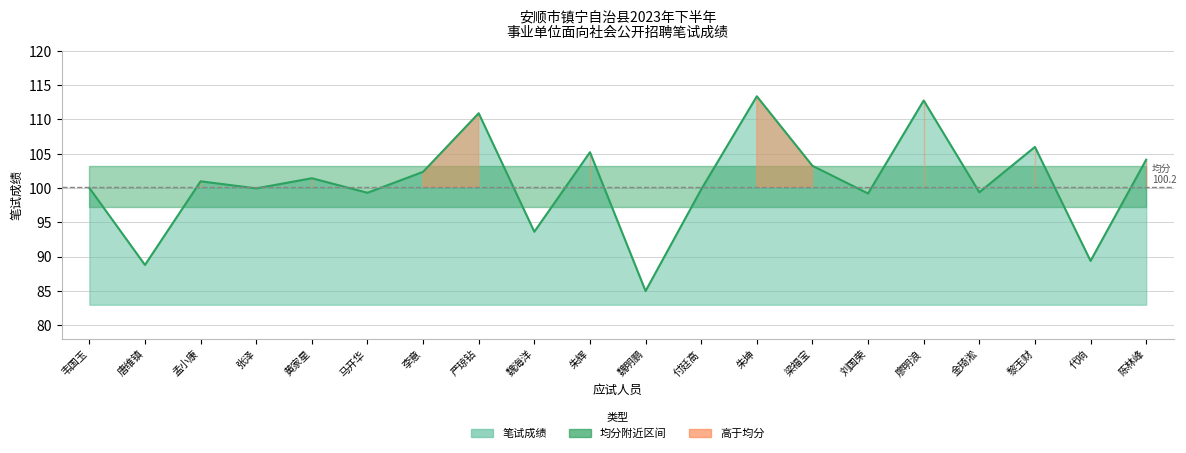

What position from the left is 魏明鹏?

11